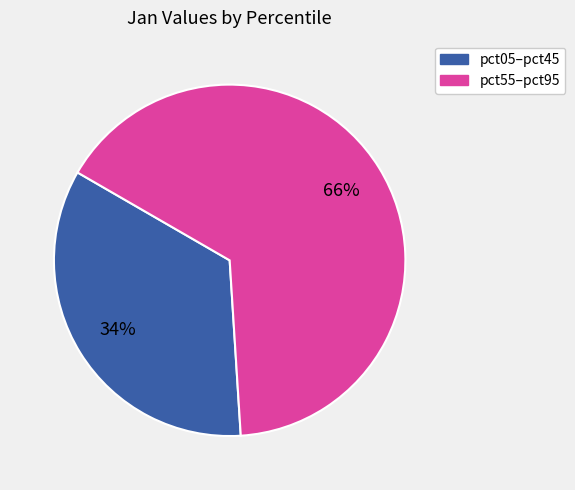

Rank the categories by value from lowest to highest.

pct05–pct45, pct55–pct95